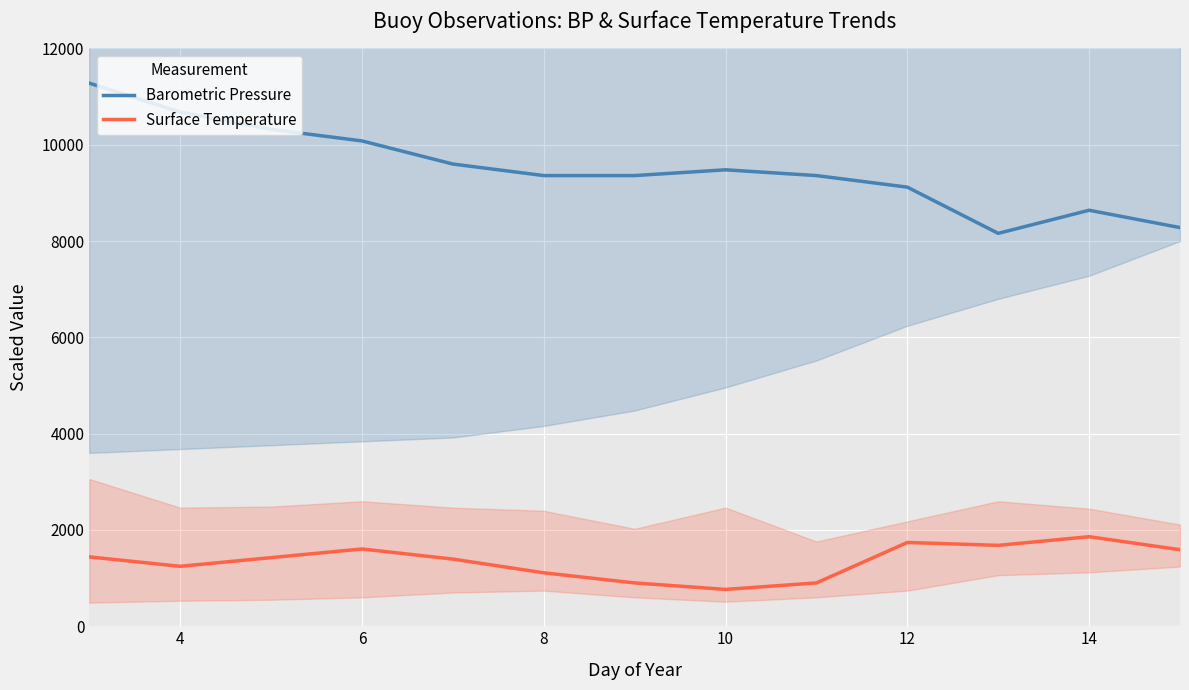

In Barometric Pressure, how many points are higher than both neighbors (excluding endpoints)?

2